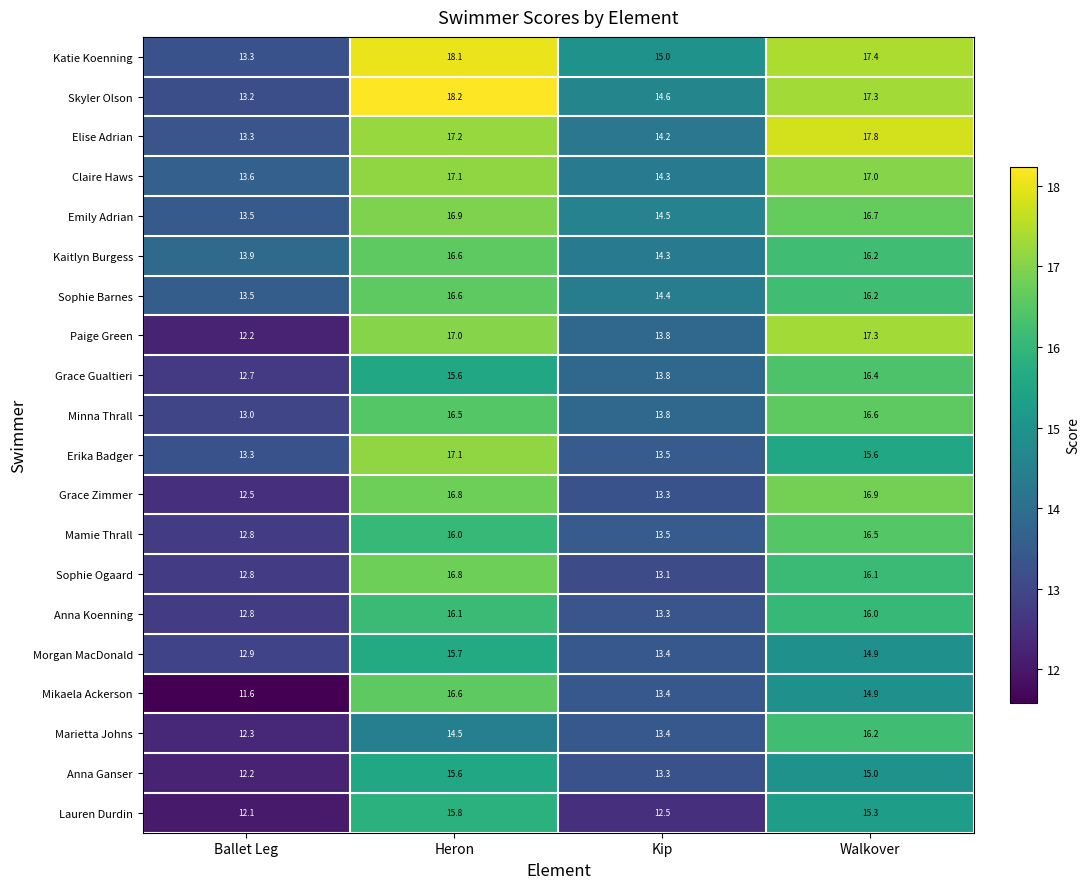

What is the difference between the Erika Badger values at Ballet Leg and Walkover?

2.3